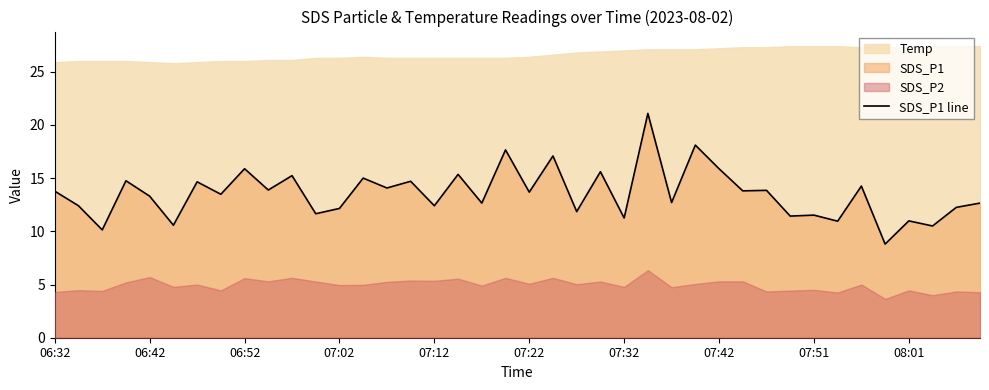

At which label does SDS_P1 line first exceed 13?

06:32